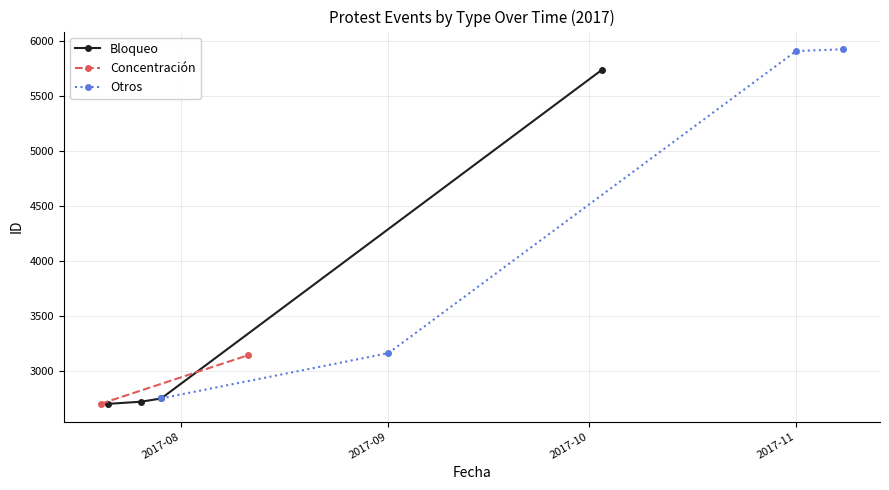

What is the lowest value of the Bloqueo series?

2702